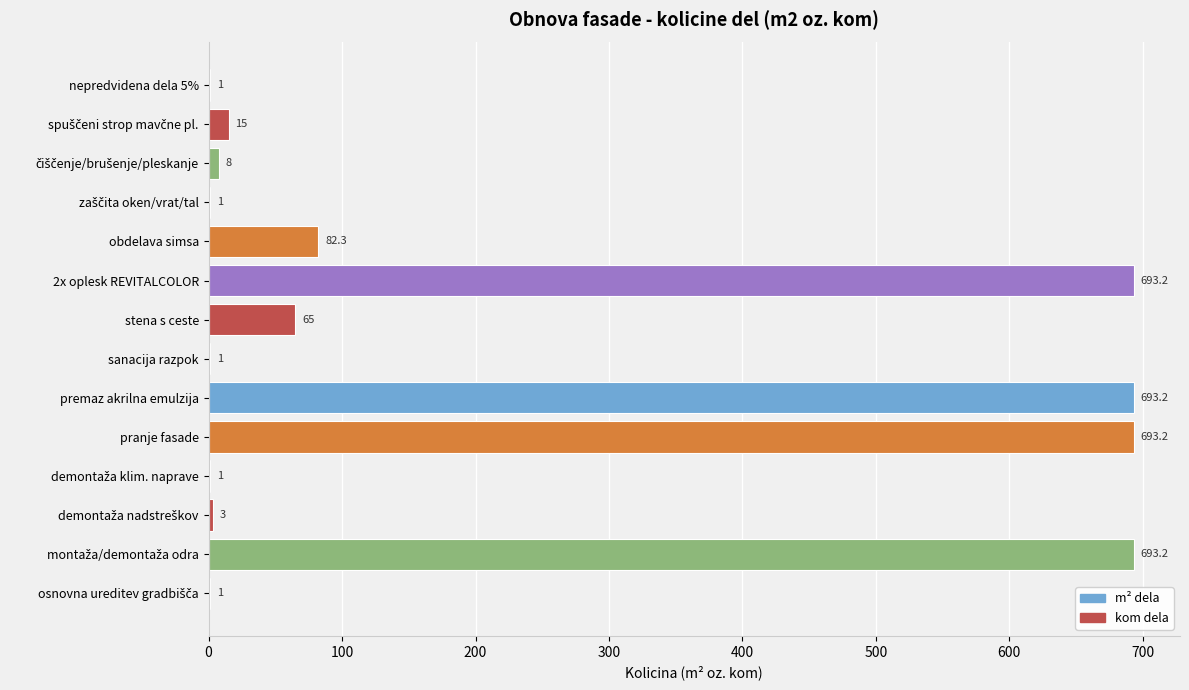

What is the greatest value displayed?

693.2